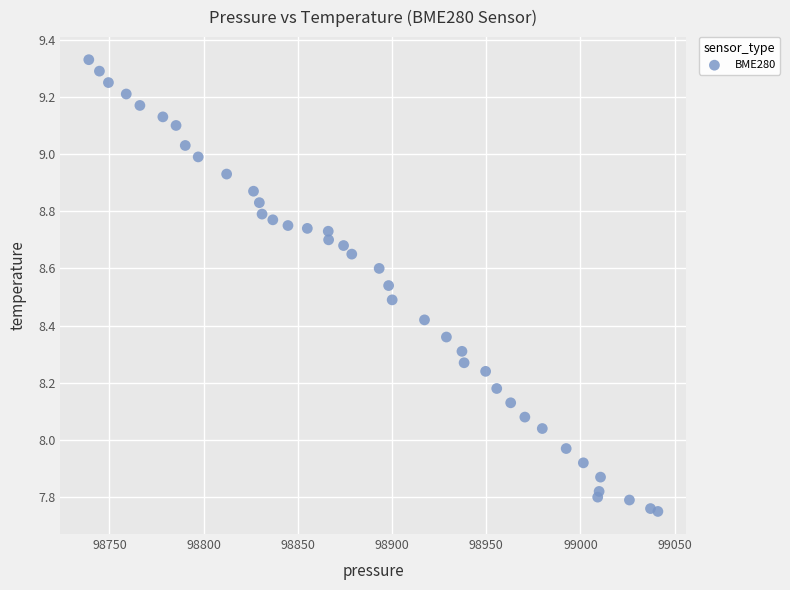

What is the range of Y values (max minus min)?

1.6